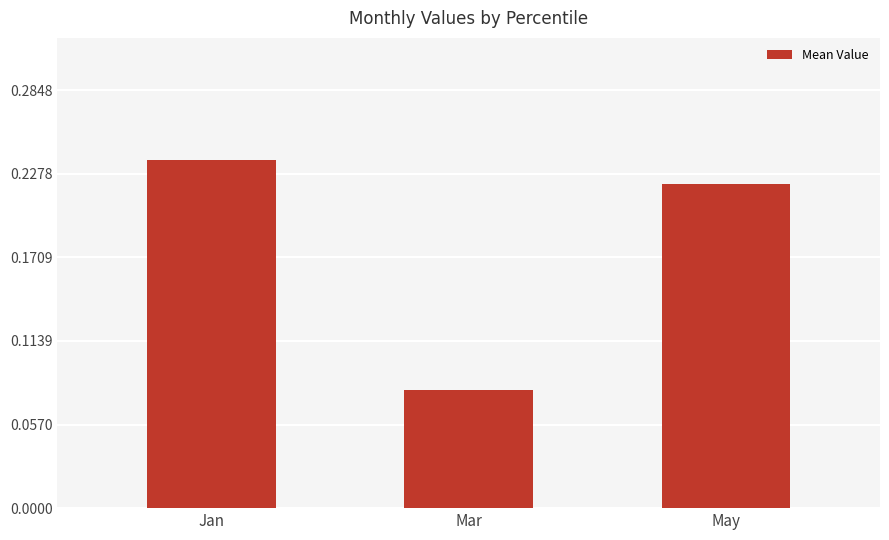

Where is the data nearest to the value 0?

Mar